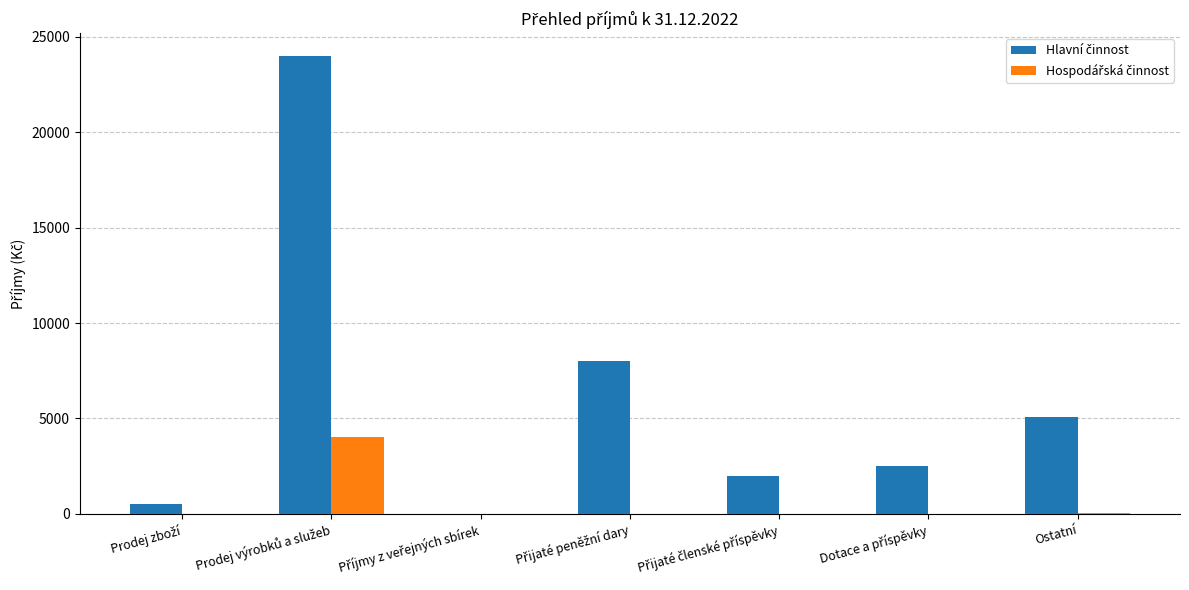

What is the greatest value displayed?

24000.0